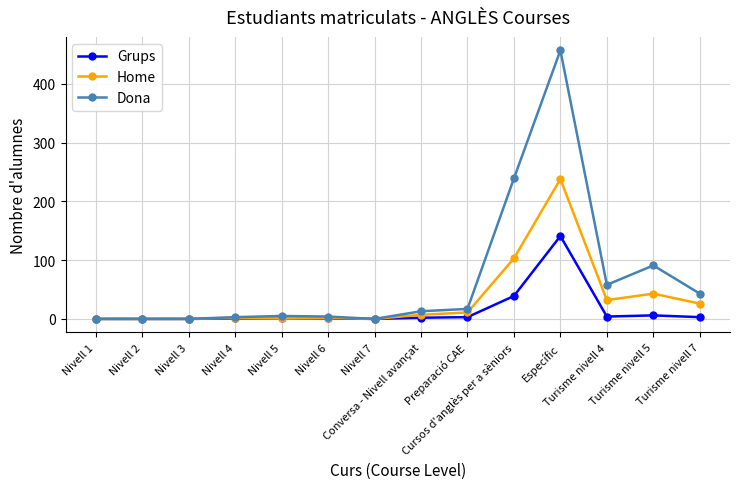

Between Nivell 6 and Conversa - Nivell avançat, which series saw the biggest shift?

Dona